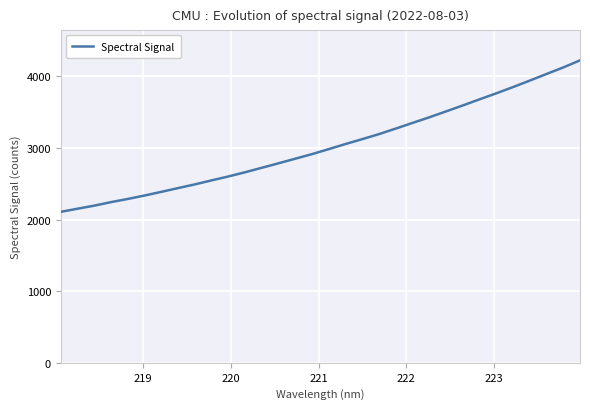

What is the greatest value displayed?

4225.5